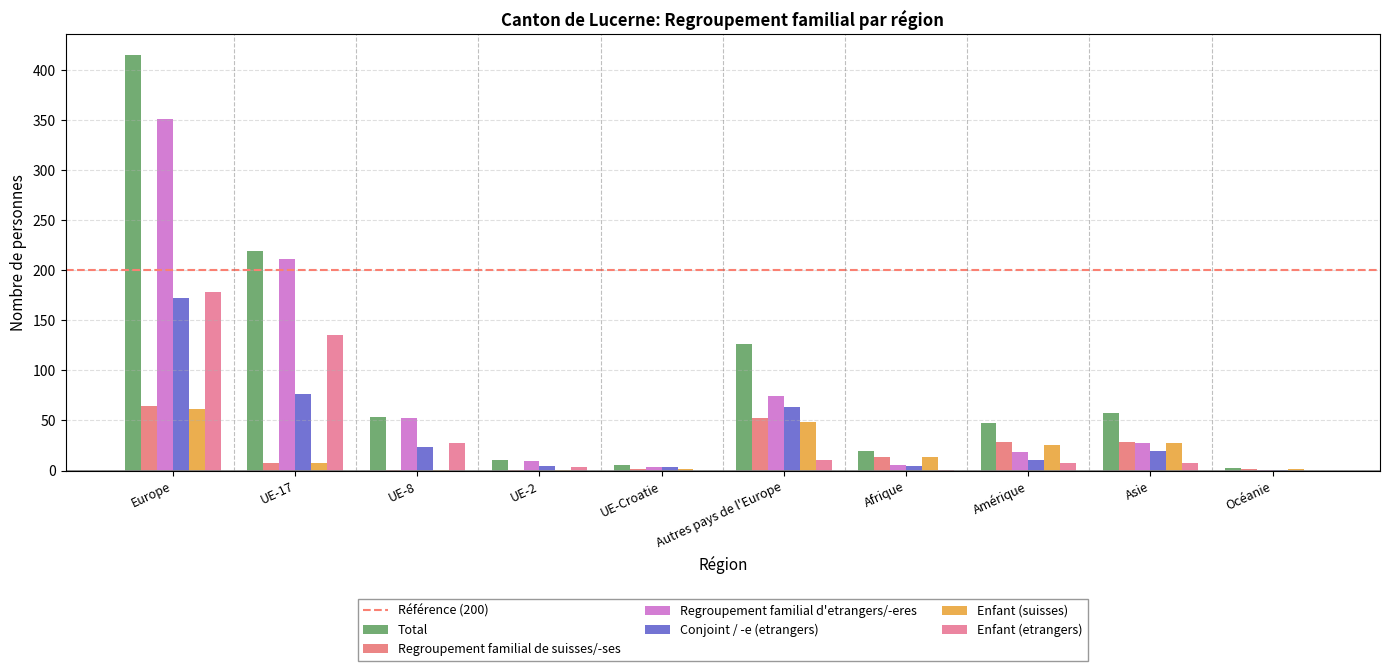

What is the value of the Enfant (etrangers) bar at the 1st from the left?

178